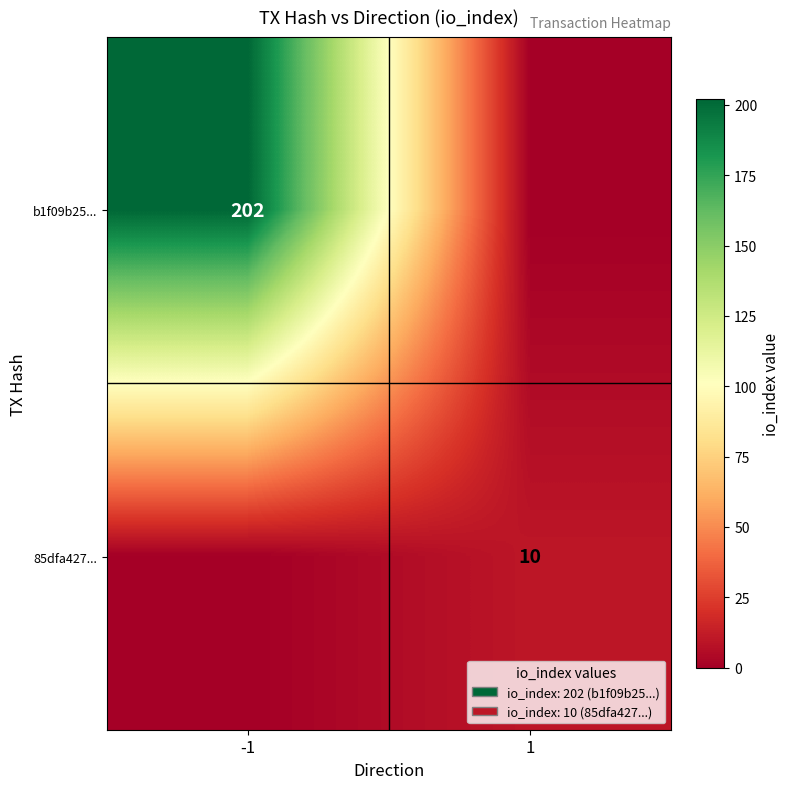

Is it true that 85dfa427... equals 10 at 1?

True